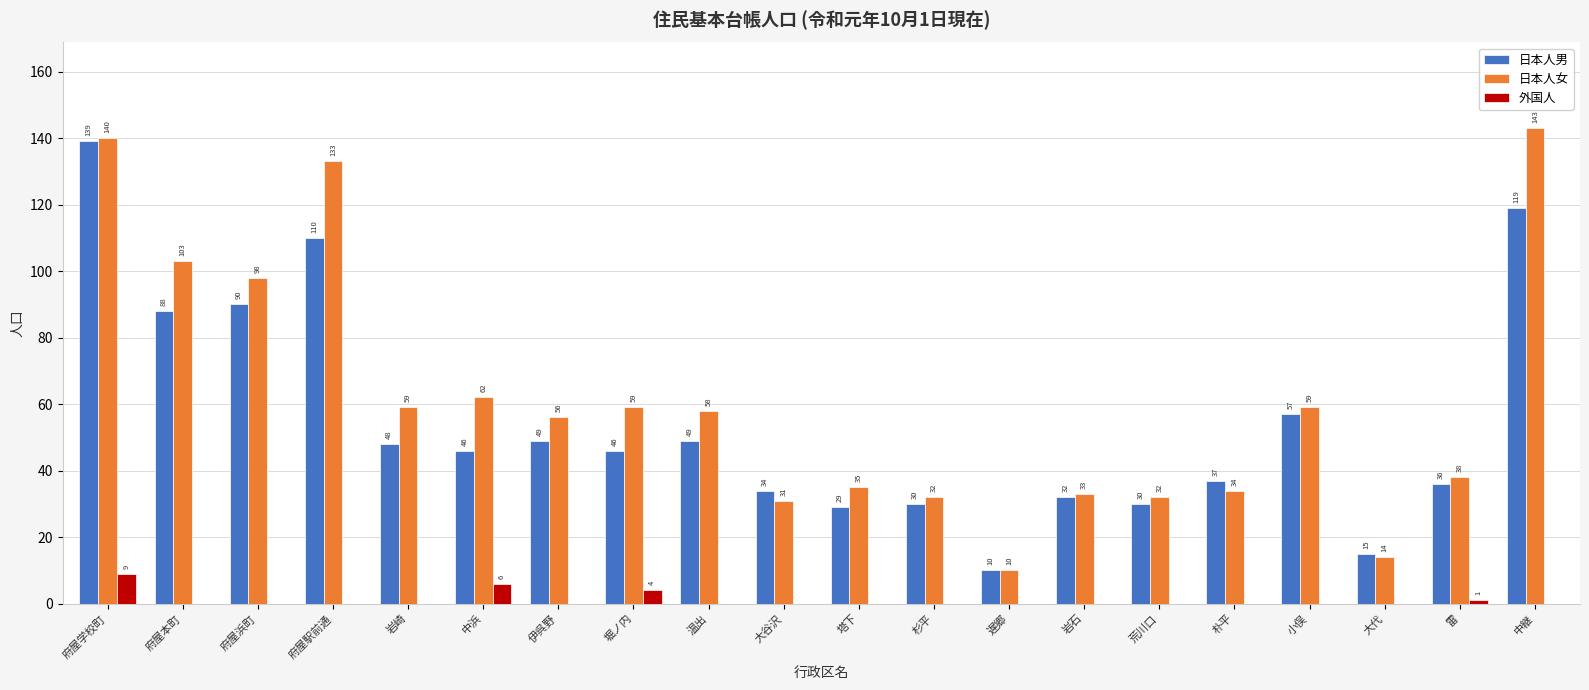

What is the maximum value shown in the chart?

143